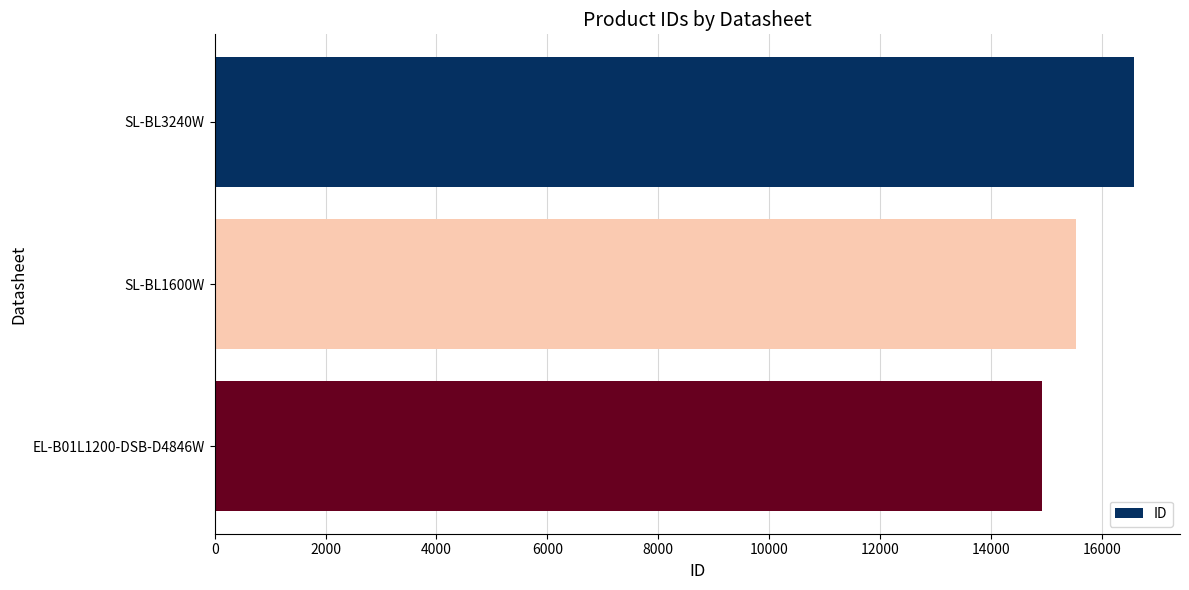

Rank the categories by value from highest to lowest.

SL-BL3240W, SL-BL1600W, EL-B01L1200-DSB-D4846W